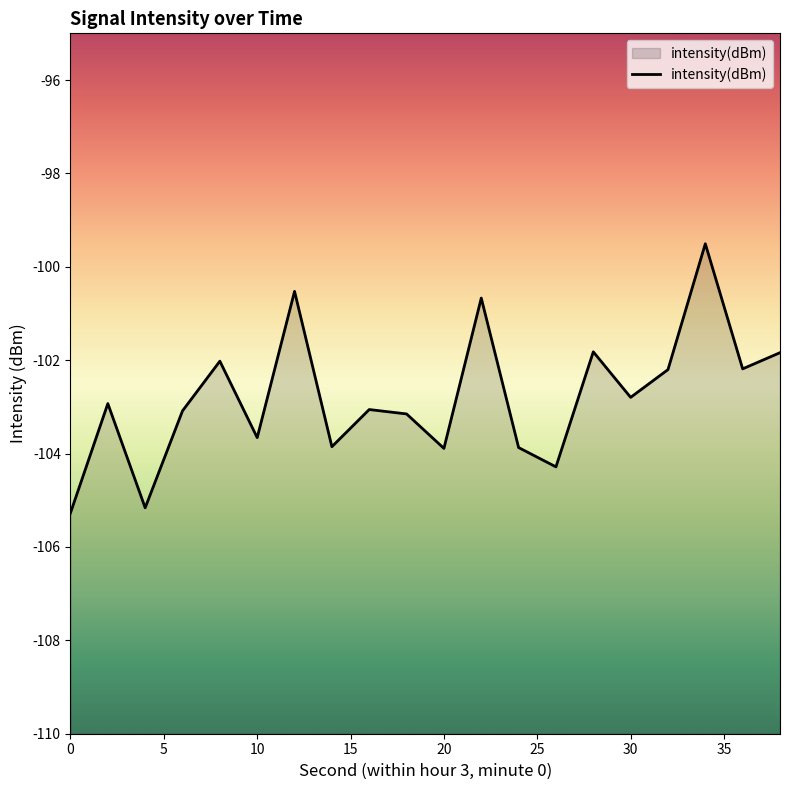

Reading left to right, transcribe all the data shown in this chart.

0=-105.3	2=-102.9	4=-105.2	6=-103.1	8=-102.0	10=-103.7	12=-100.5	14=-103.9	16=-103.1	18=-103.2	20=-103.9	22=-100.7	24=-103.9	26=-104.3	28=-101.8	30=-102.8	32=-102.2	34=-99.5	36=-102.2	38=-101.8